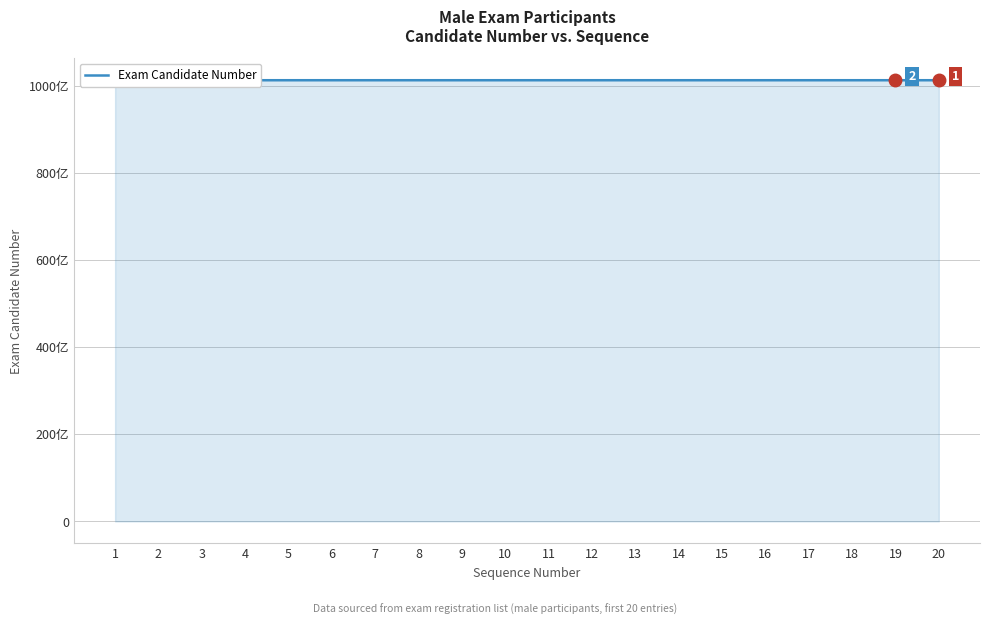

Is this an area chart (filled region under the line)?

Yes